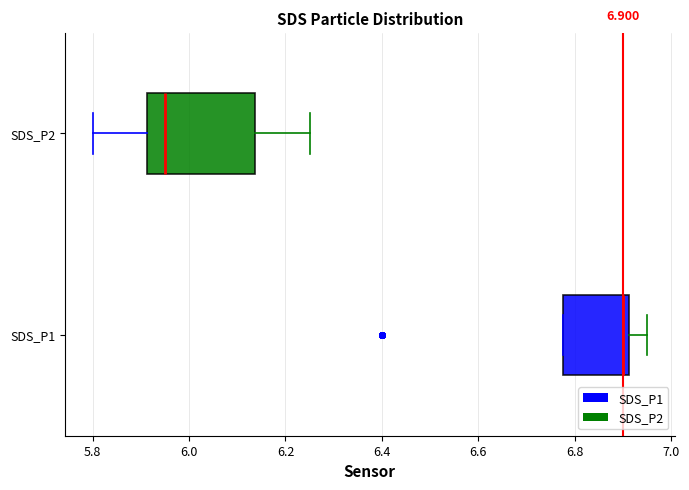

Which box's median line is the furthest to the right?

SDS_P1